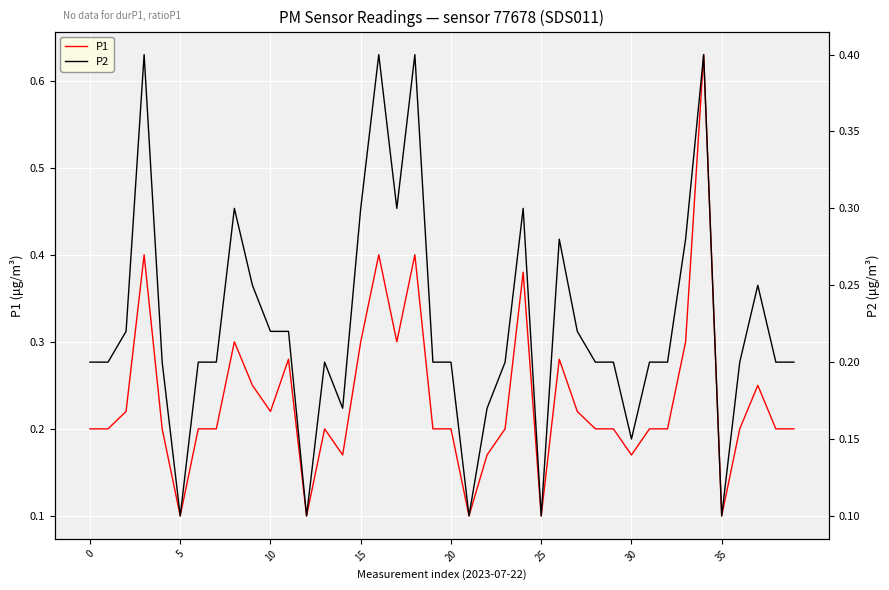

True or false: P1 and P2 cross at least once.

False